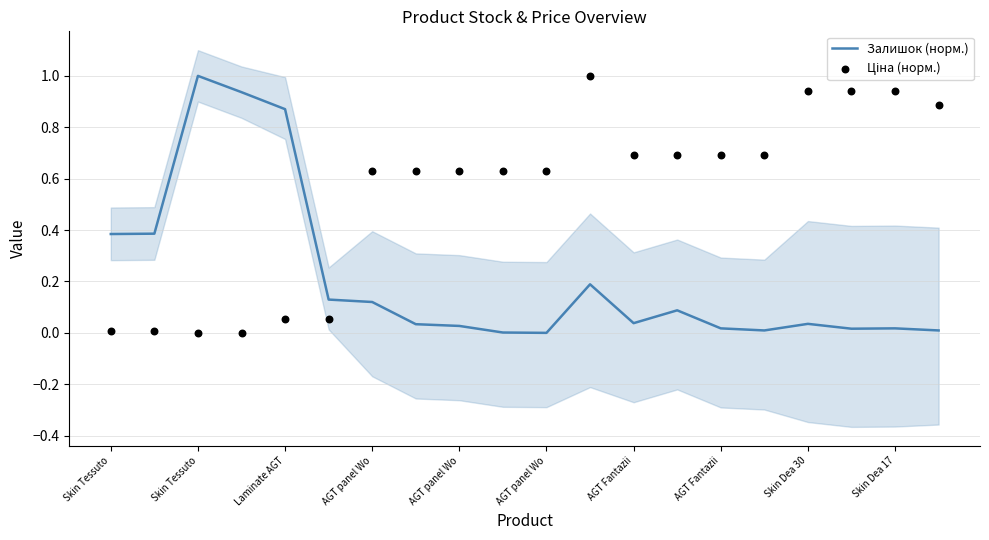

What are all the series names shown in the legend?

Залишок (норм.), Ціна (норм.)